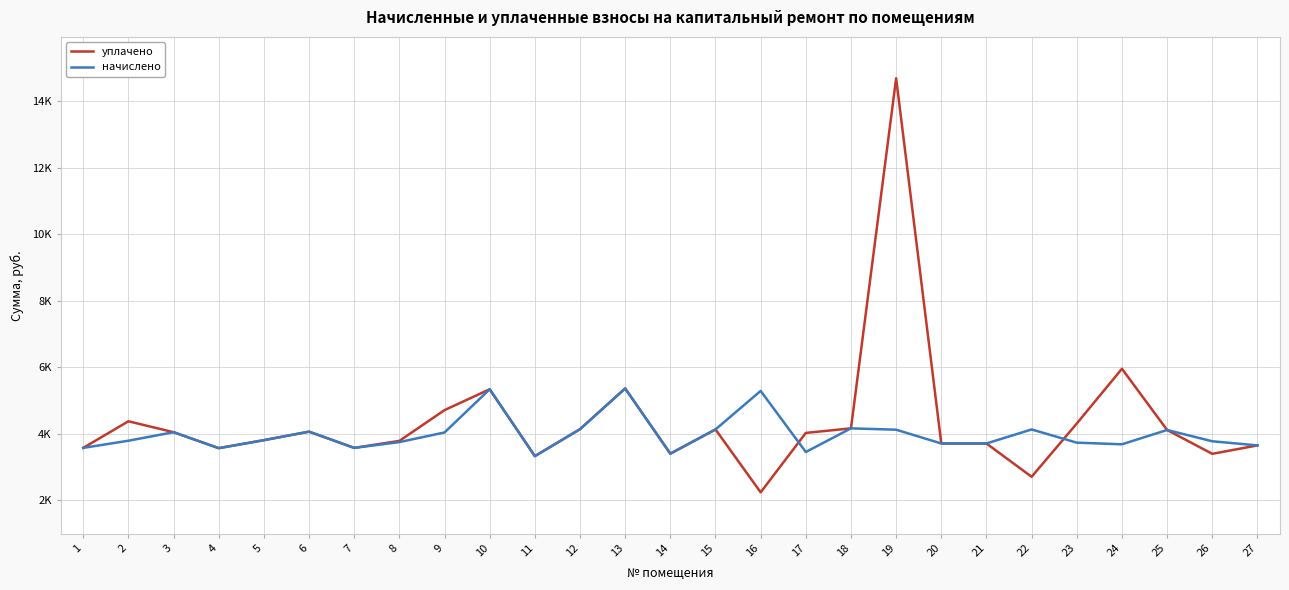

Rank the series by their average value, from lowest to highest.

начислено, уплачено